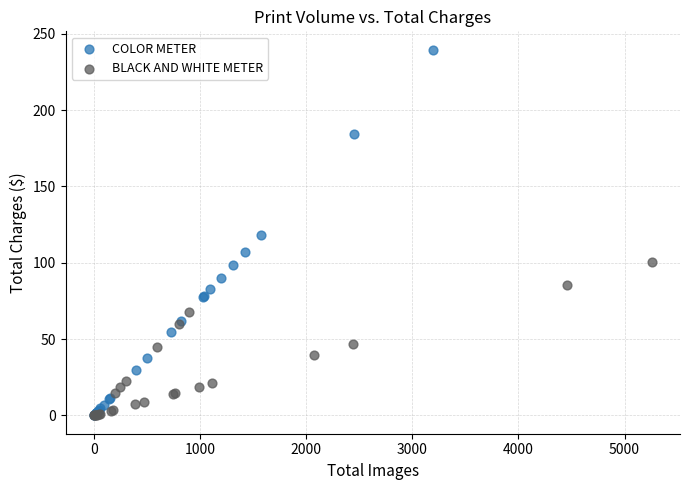

Which series has the widest spread of Y values?

COLOR METER